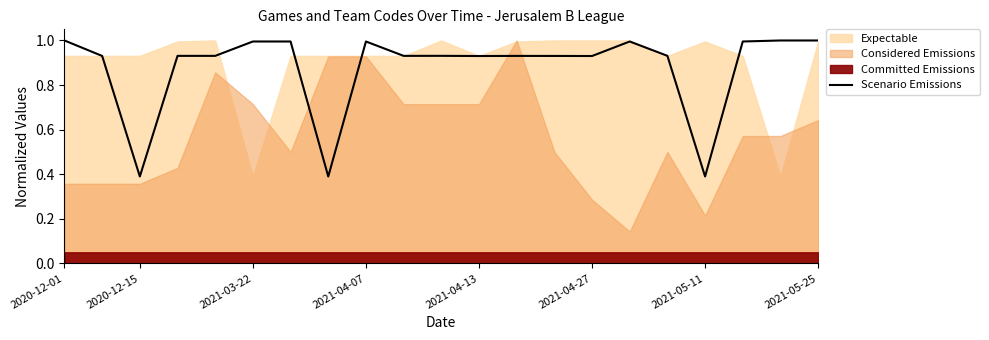

What is the average value?

0.9